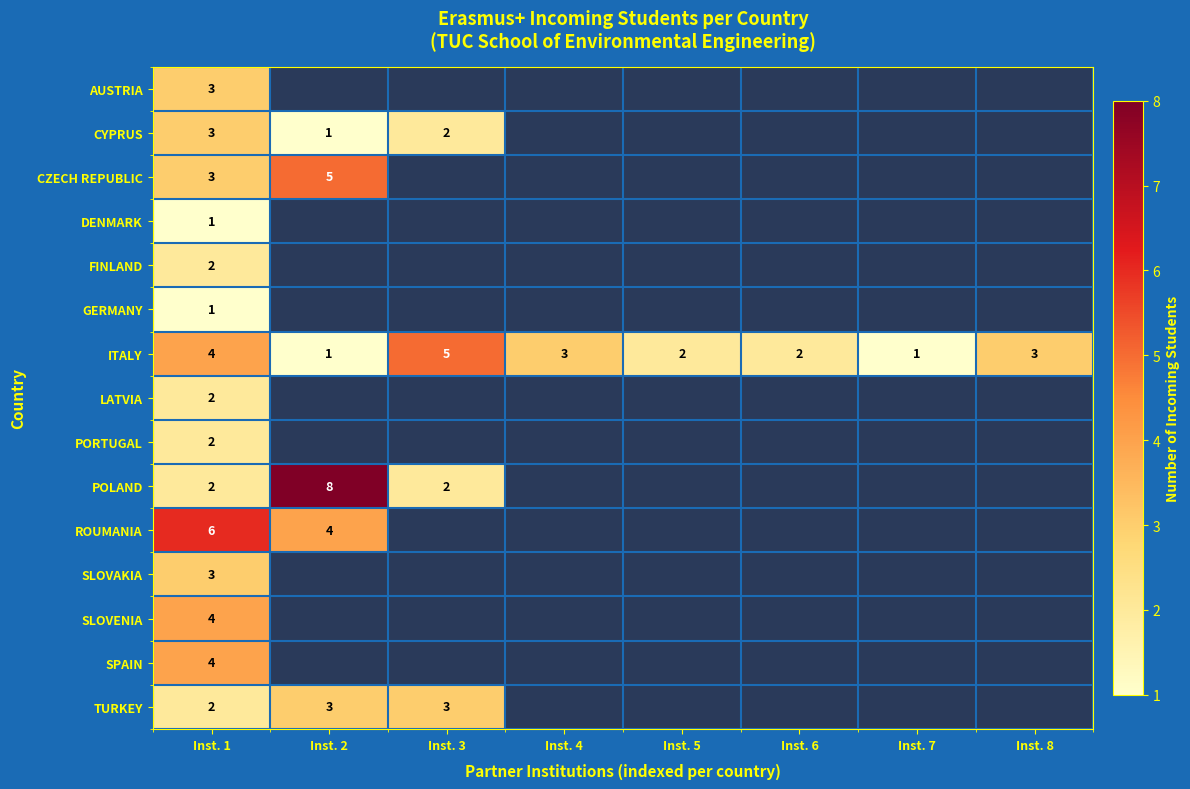

What is the difference between the ITALY values at Inst. 3 and Inst. 7?

4